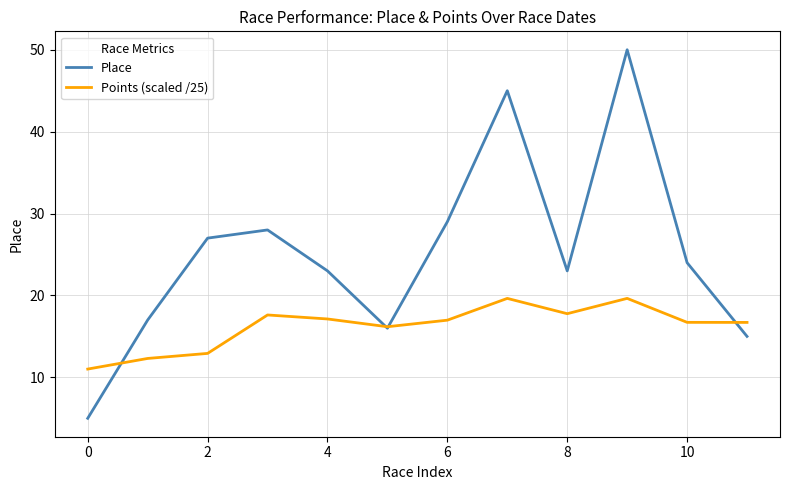

How many distinct data groups are displayed?

2